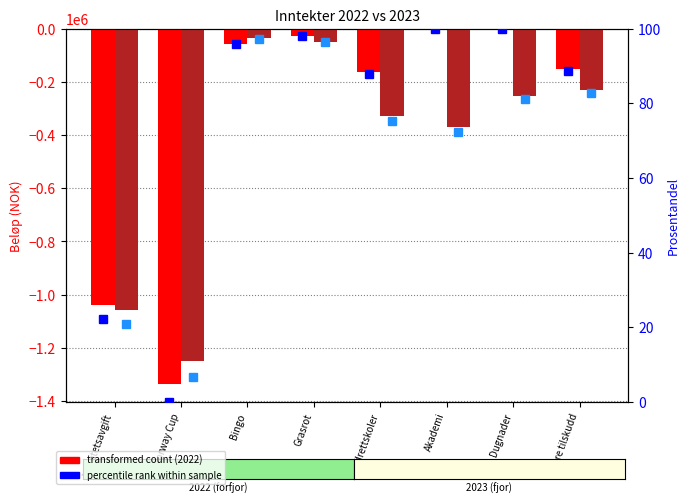

What is the sum of all Alle perioder i forfjor (2022) values?

-2776369.5